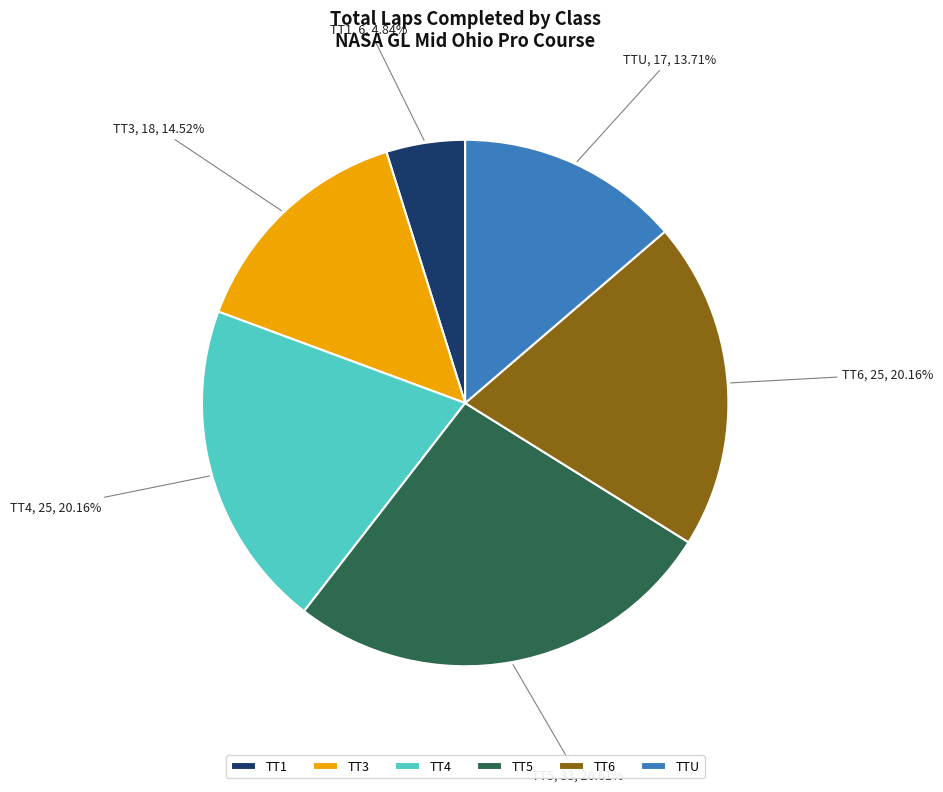

To the nearest percent, what is the average slice percentage?

17%